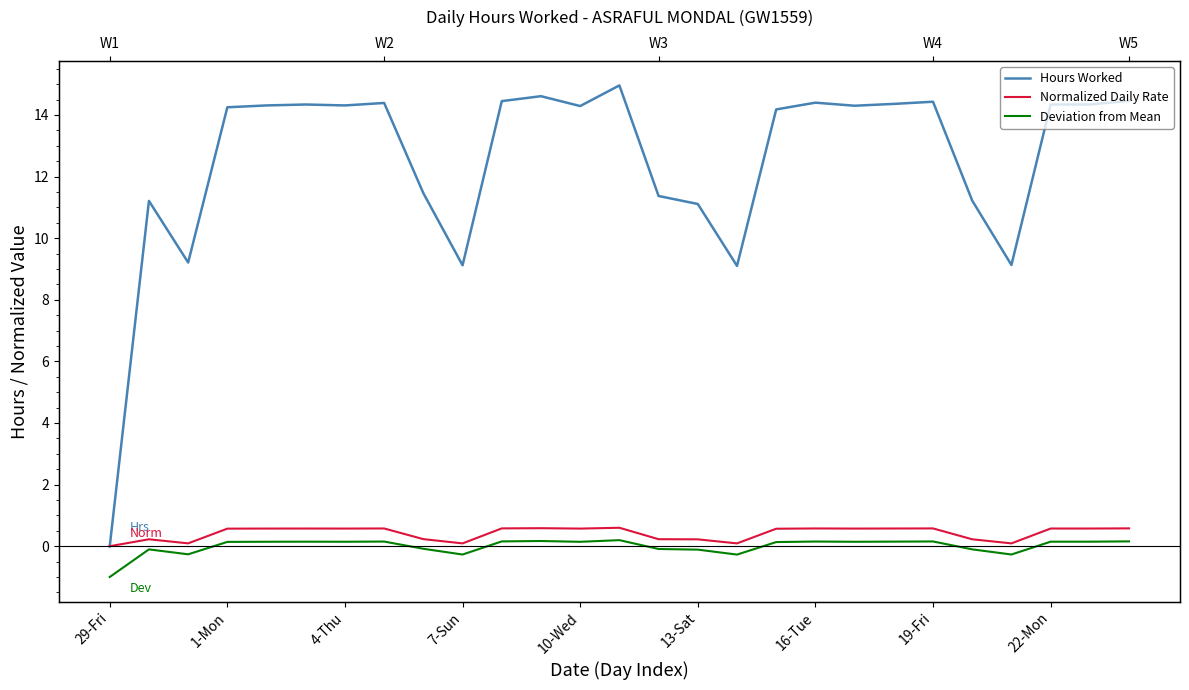

In Normalized Daily Rate, how many points are higher than both neighbors (excluding endpoints)?

7